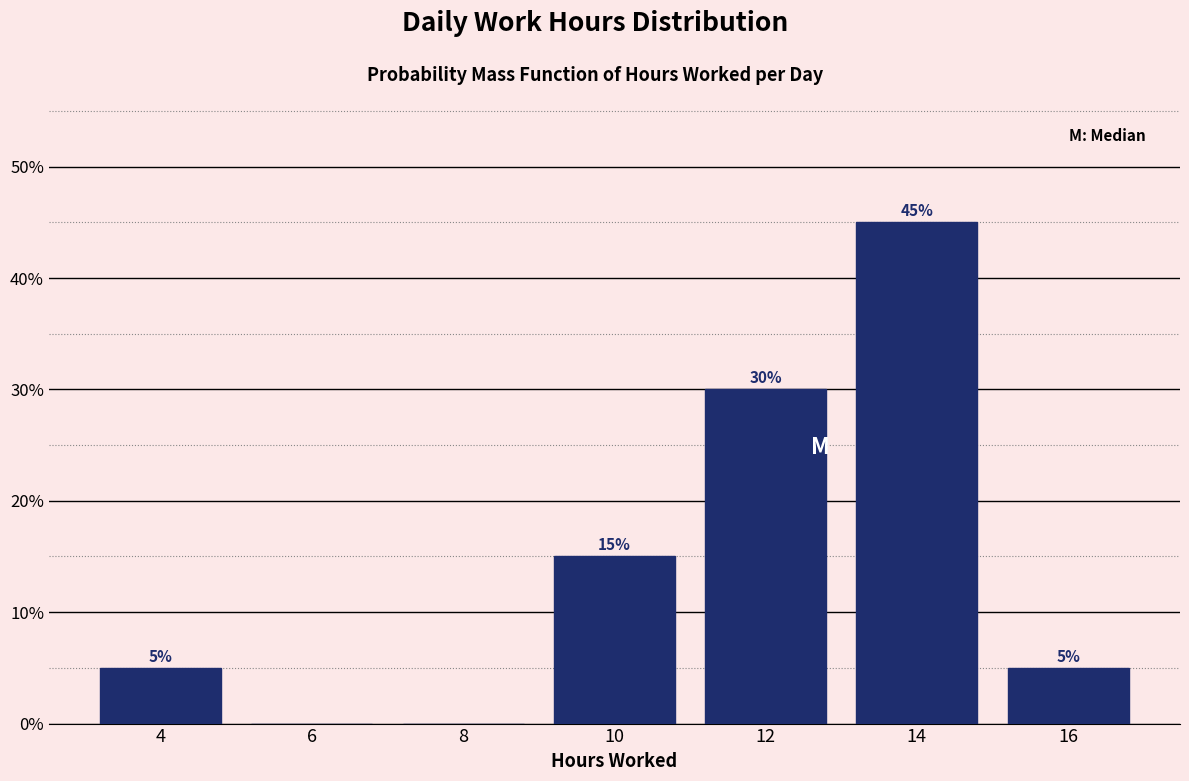

Which range on the x-axis has the tallest bar?

13 to 15